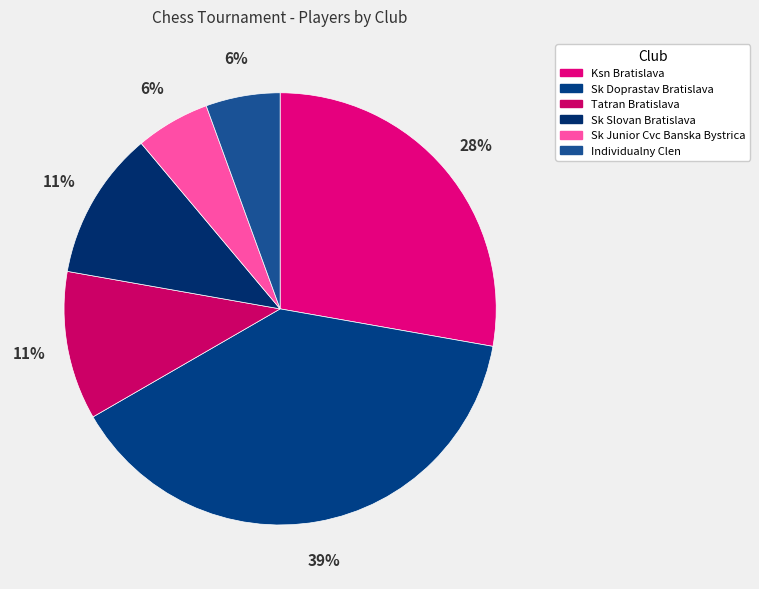

Is it true that Sk Junior Cvc Banska Bystrica is 6% of the pie?

True